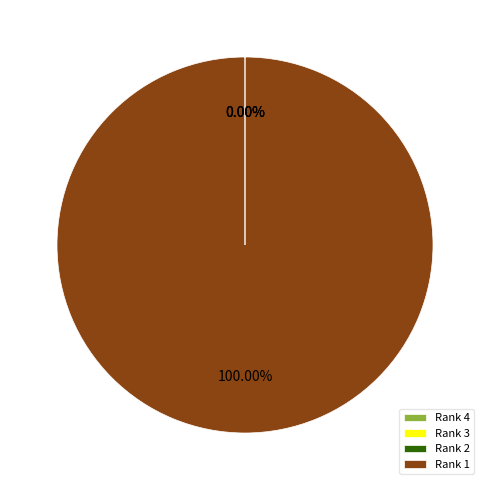

Which category accounts for the majority?

Rank 1